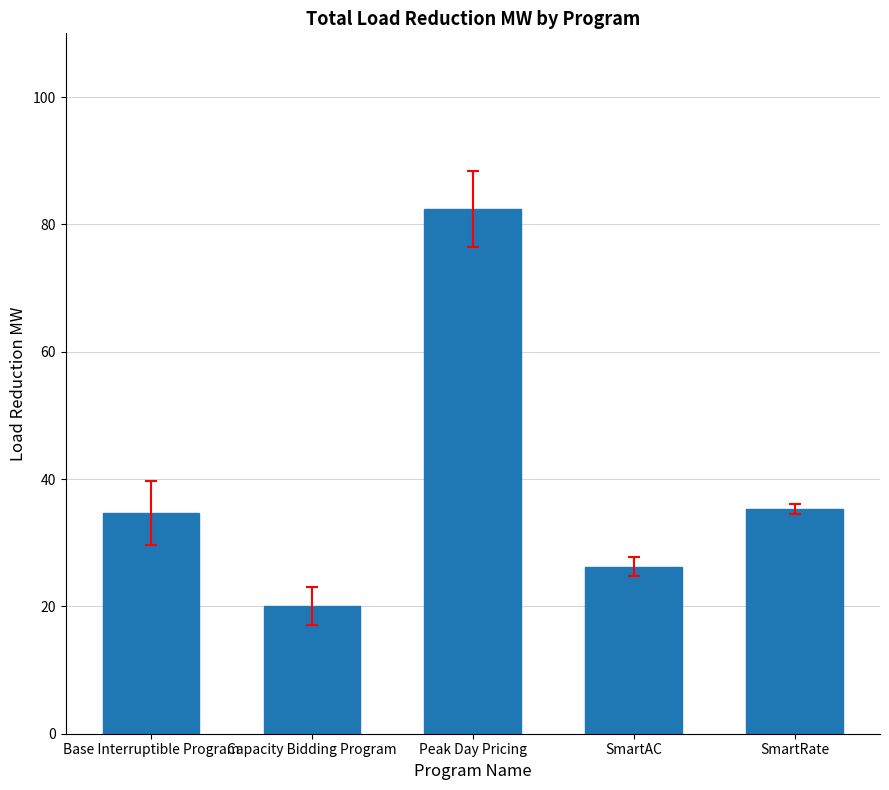

The value at SmartRate is 59.5. True or false?

False